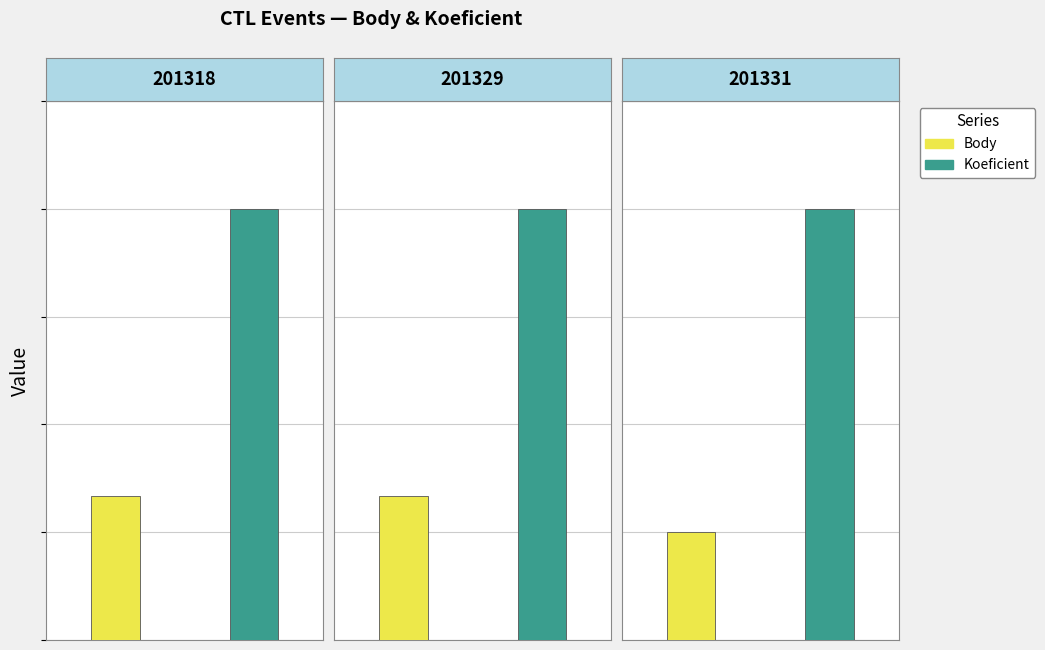

Rank the series by their average value, from lowest to highest.

Body, Koeficient